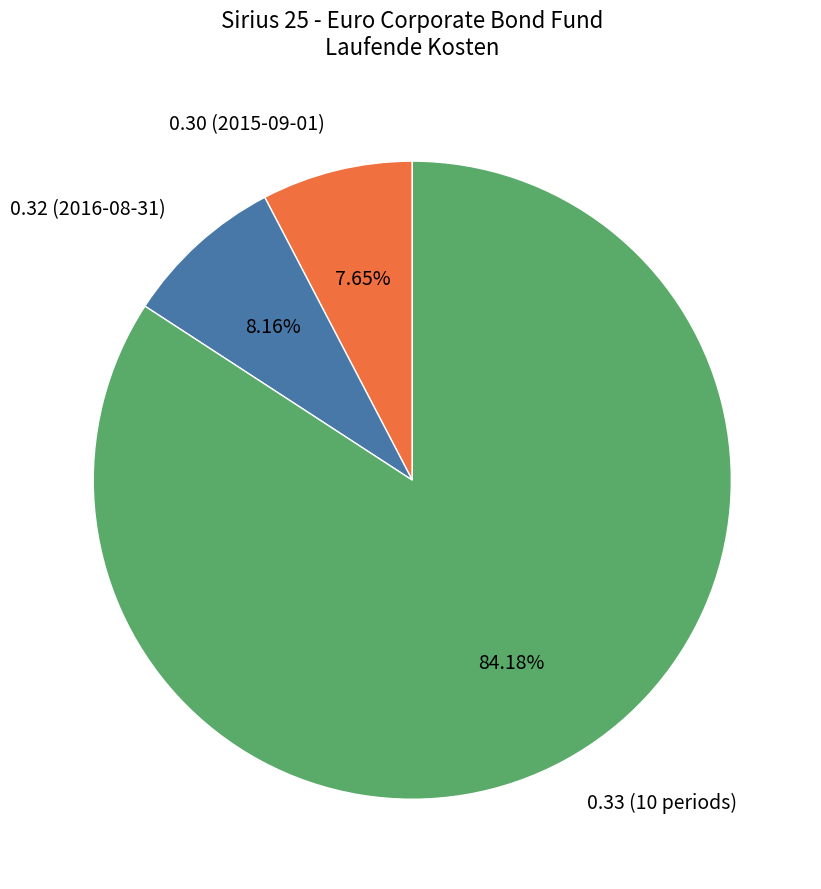

Is there a majority slice in this chart?

Yes